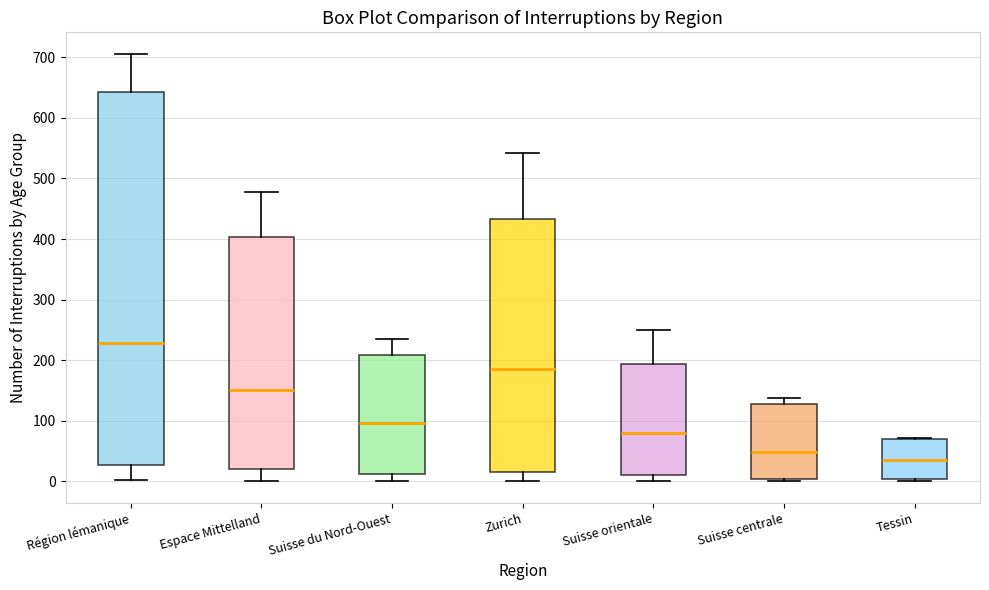

Where is the lower edge of the box for Tessin on the y-axis? The values are not printed on the chart, so give them approximately, as read against the axis.

0